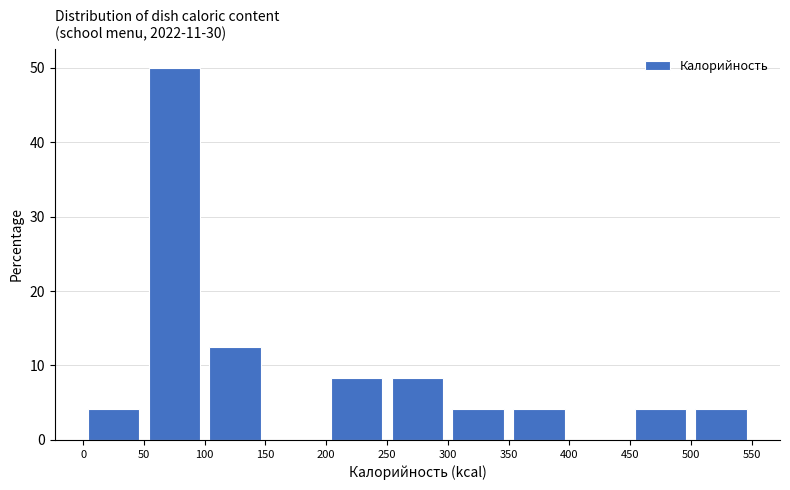

Reading left to right, list every bar in this chart as the range it spans on the x-axis followed by its height. The values are not printed on the chart, so give them approximately, as read against the axis.

0 to 50: 4
50 to 100: 50
100 to 150: 13
150 to 200: 0
200 to 250: 8
250 to 300: 8
300 to 350: 4
350 to 400: 4
400 to 450: 0
450 to 500: 4
500 to 550: 4